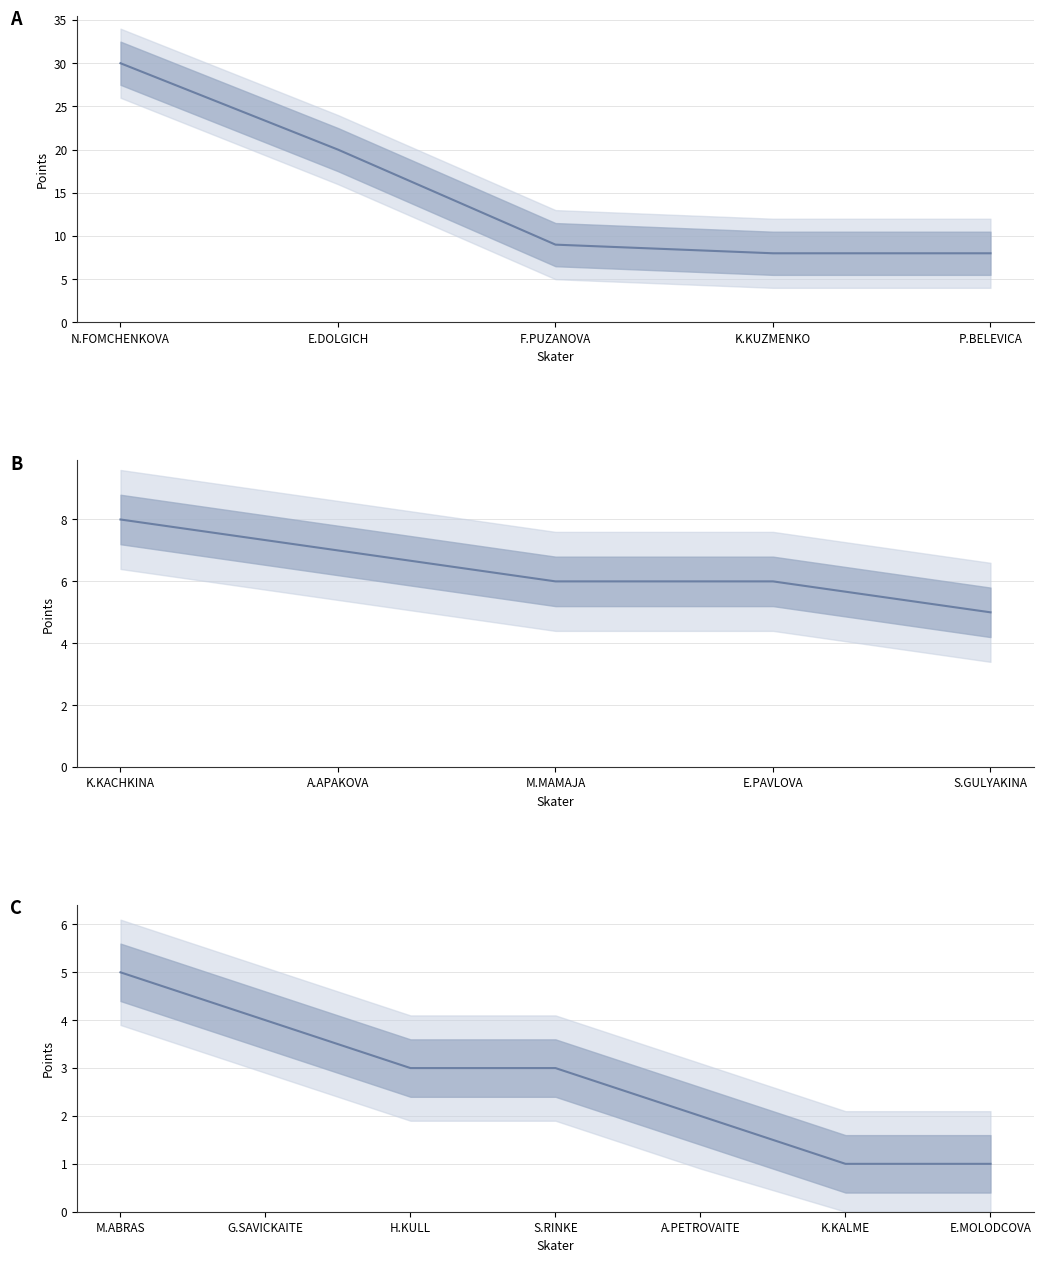

True or false: Lower Band and Top 5 Points cross at least once.

False